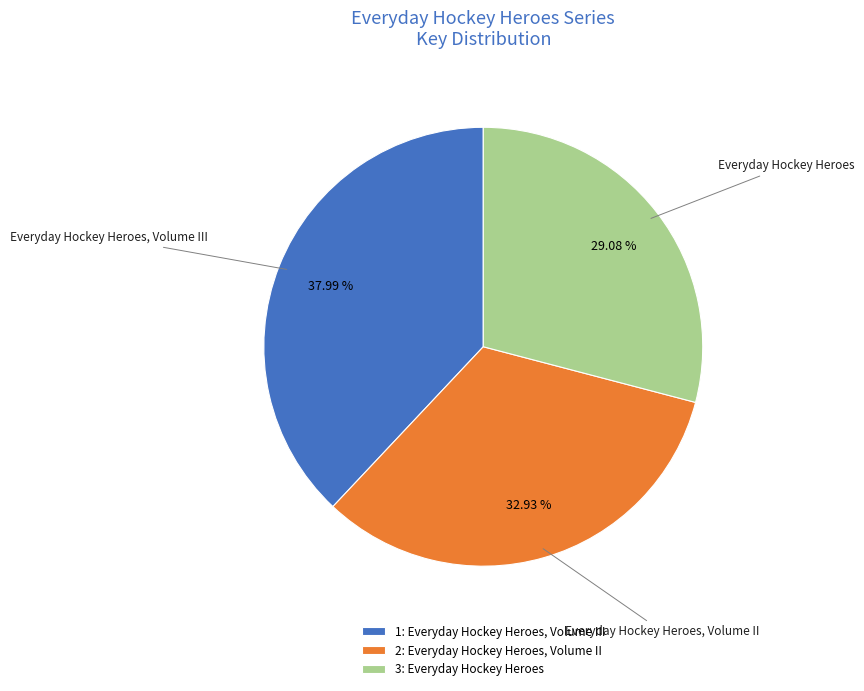

Rank the categories by value from highest to lowest.

1: Everyday Hockey Heroes, Volume III, 2: Everyday Hockey Heroes, Volume II, 3: Everyday Hockey Heroes